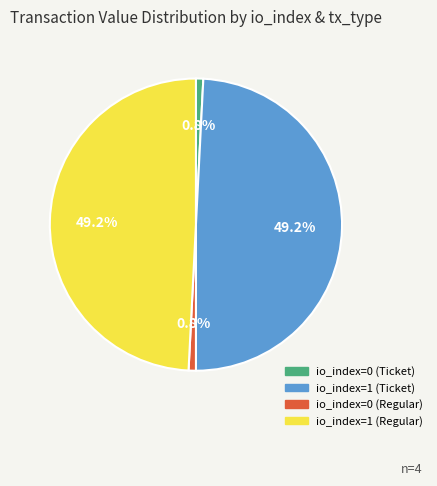

To the nearest percent, what percentage of the pie is io_index=0 (Ticket)?

1%